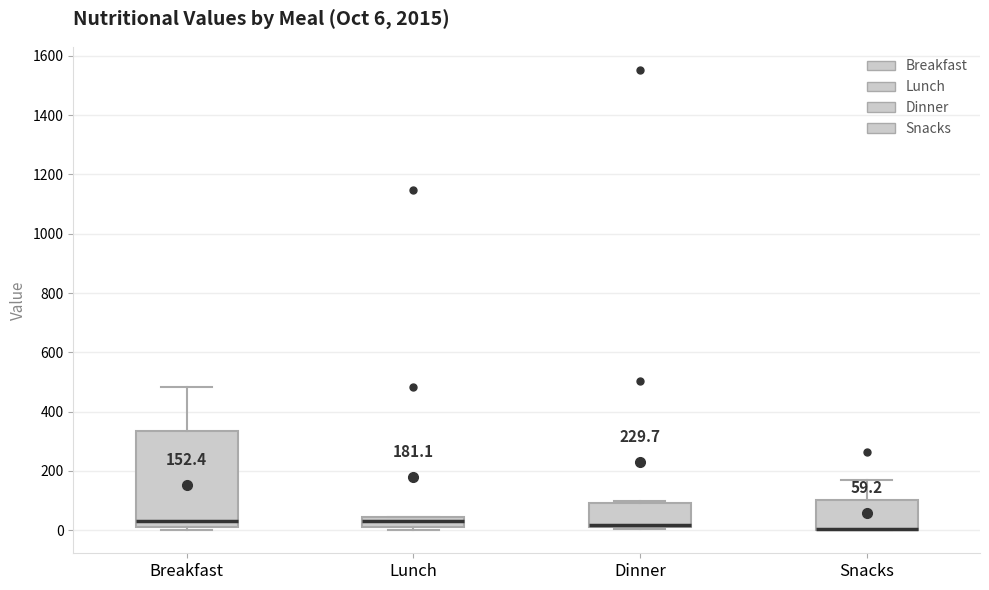

Comparing the boxes themselves (not the whiskers), which one is the tallest?

Breakfast